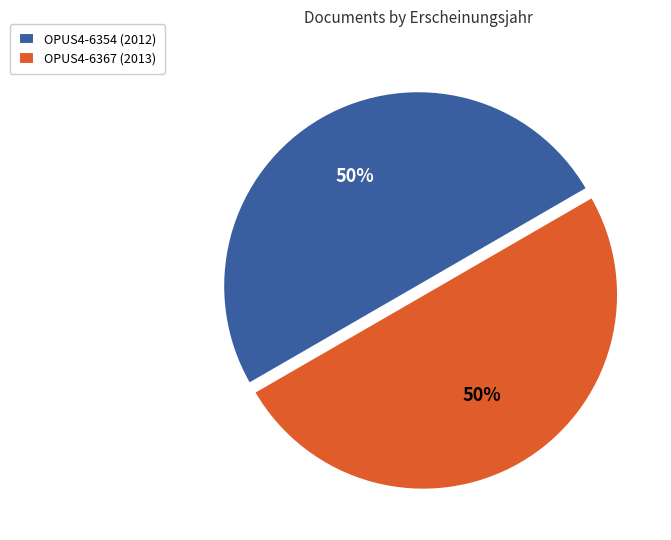

True or false: OPUS4-6367 accounts for 50% of the total.

True